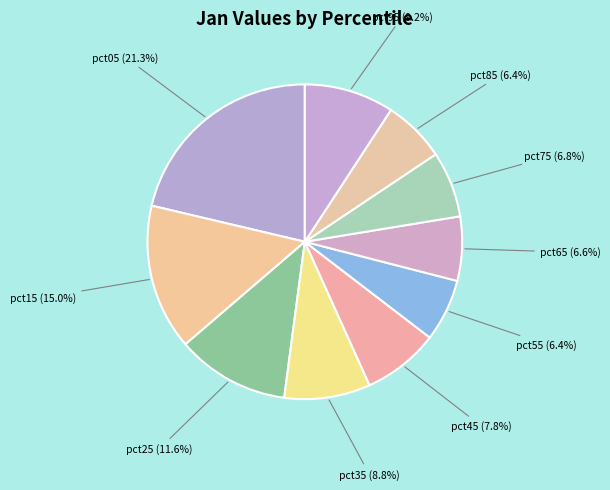

Which category has the biggest portion of the pie?

pct05